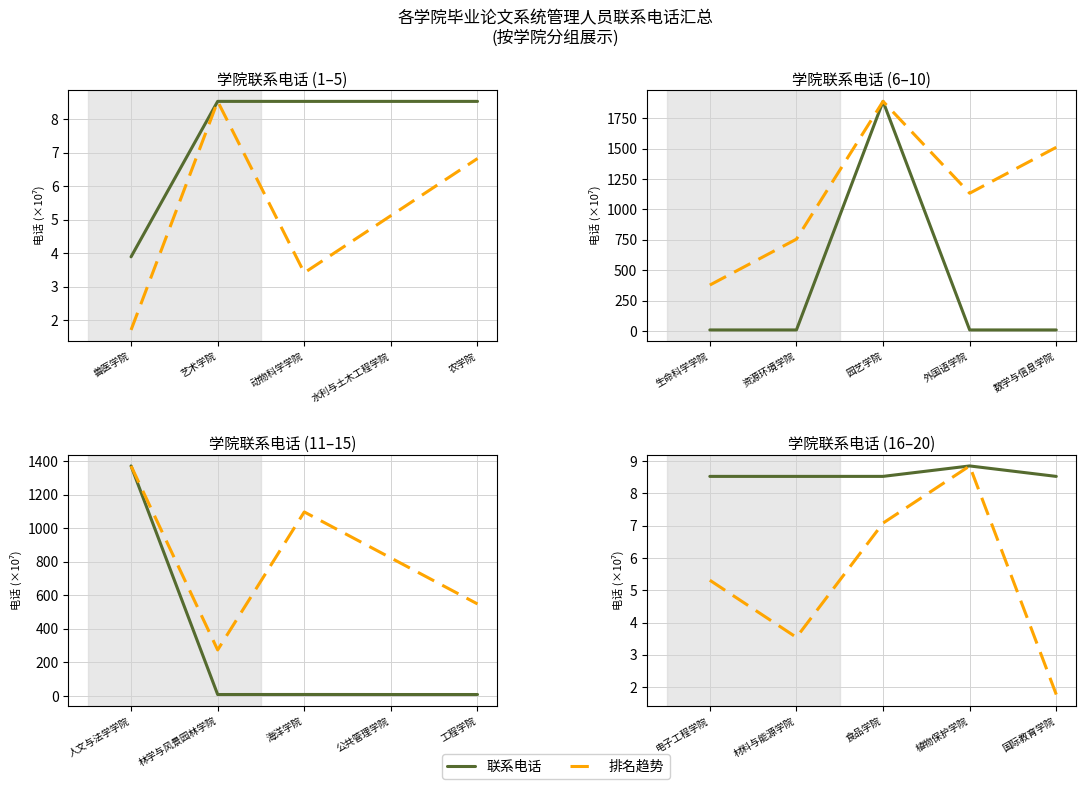

How many interior local valleys does the 排名趋势 series have?

1